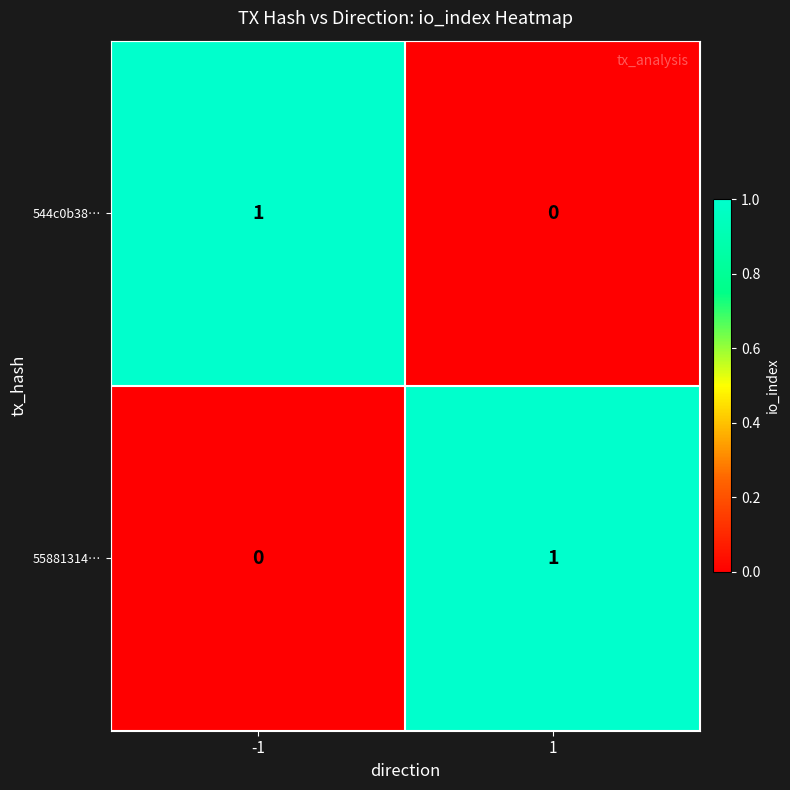

How many series are shown in this chart?

2